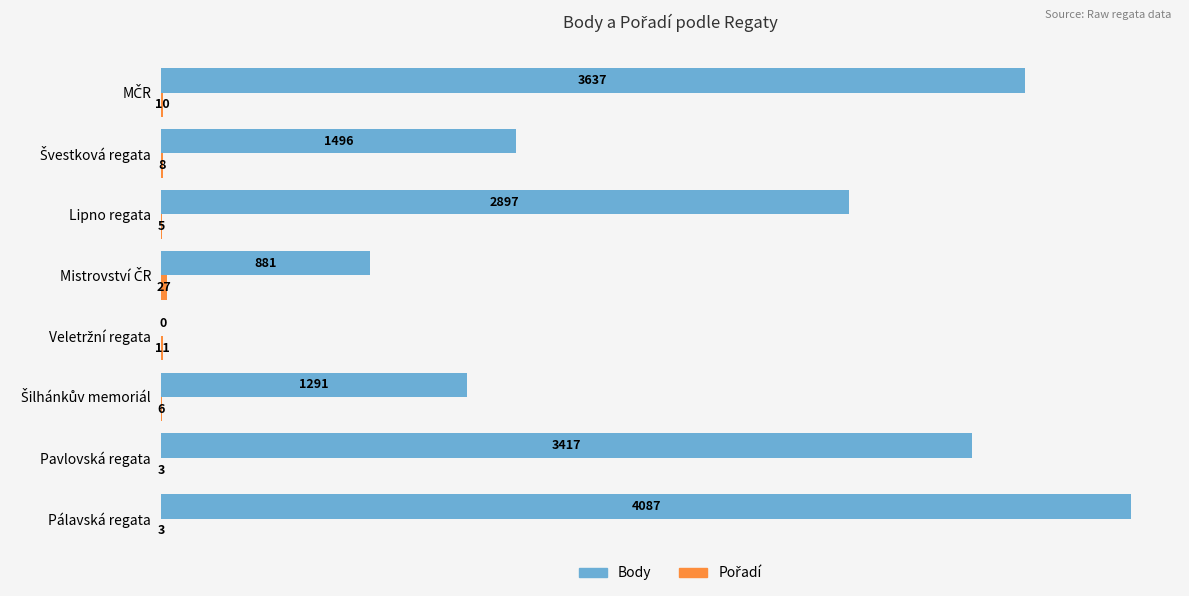

Which series has the largest total across all categories?

Body